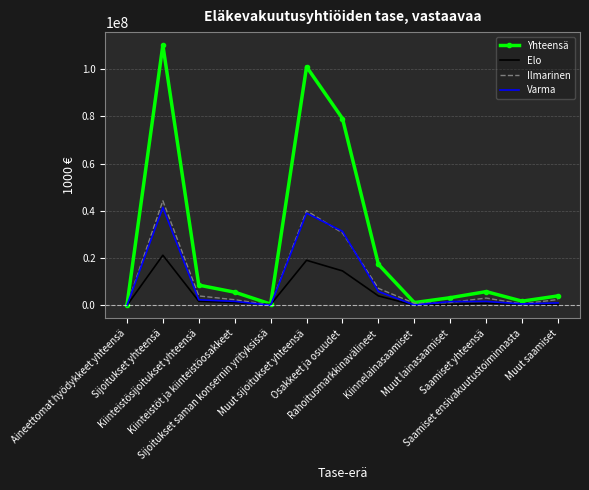

What is the maximum value for Elo?

21243429.9